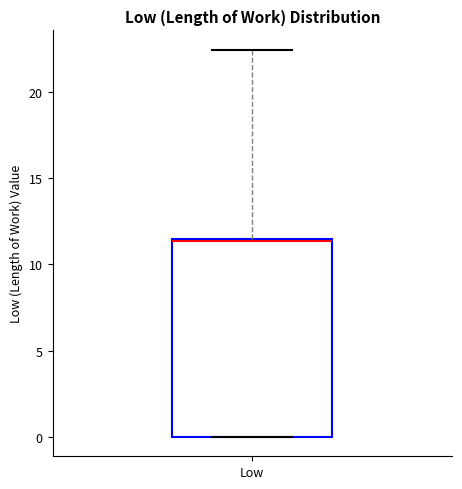

Where does the upper whisker of the box for Low end on the y-axis? The values are not printed on the chart, so give them approximately, as read against the axis.

22.5